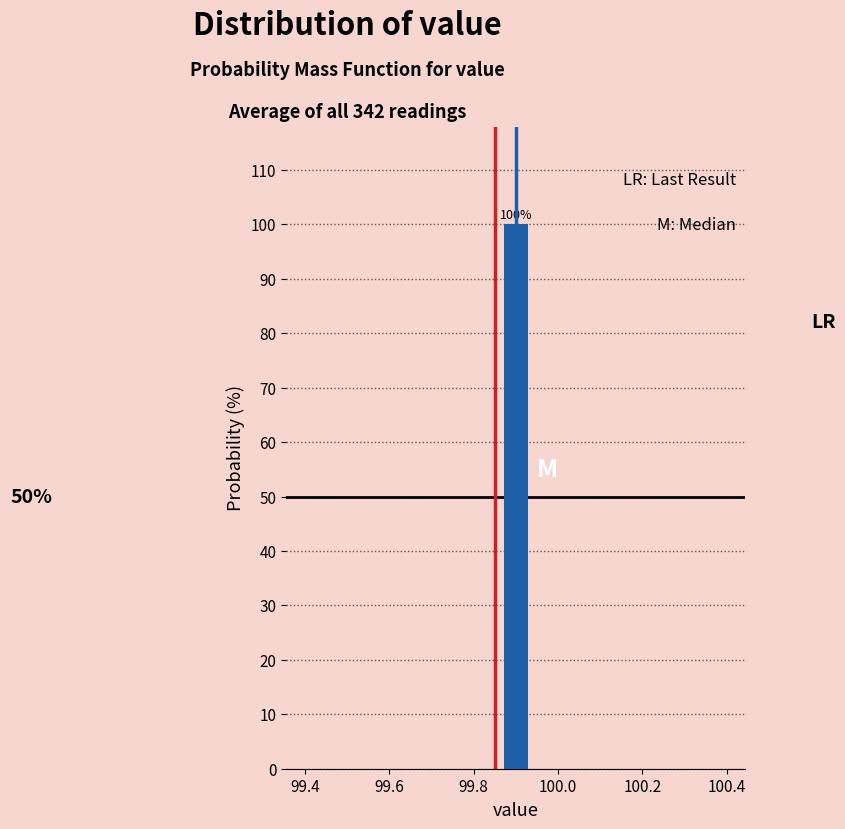

Around what value on the x-axis is the tallest bar? Give the approximate position of its centre, as read against the axis.

99.90